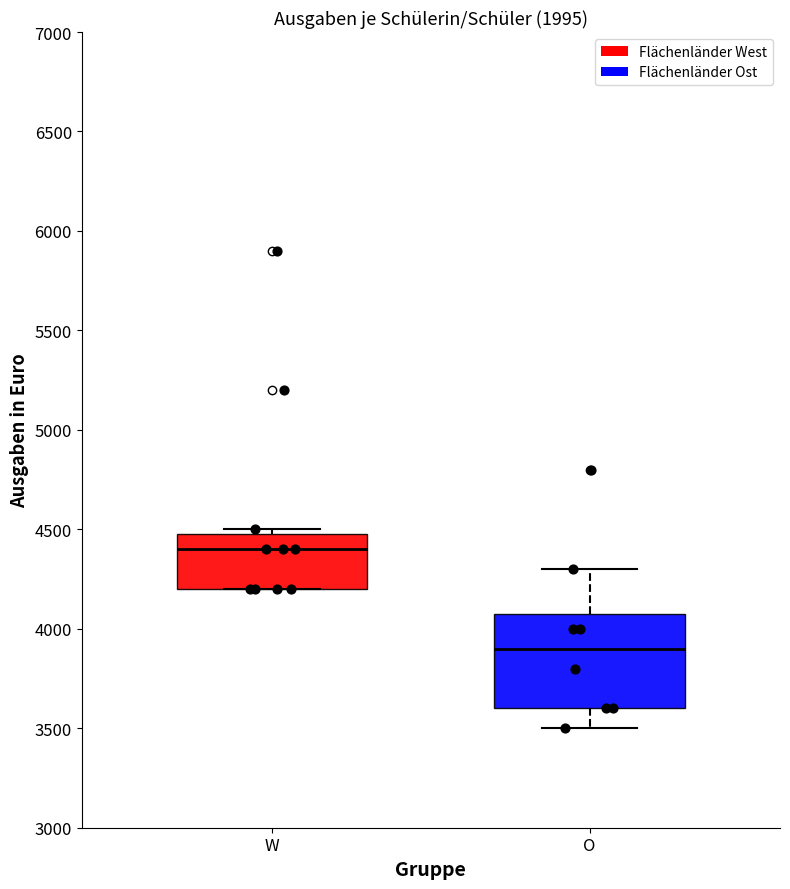

Where does the median line of the box for O sit on the y-axis? The values are not printed on the chart, so give them approximately, as read against the axis.

3900